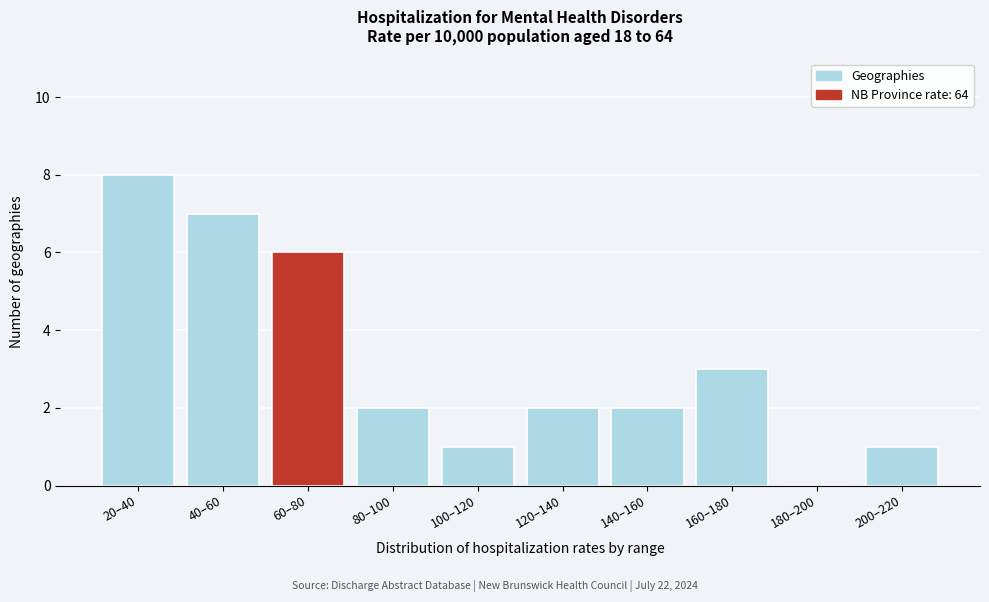

Reading right to left, list all the values displayed in this chart.

200–220=1	180–200=0	160–180=3	140–160=2	120–140=2	100–120=1	80–100=2	60–80=6	40–60=7	20–40=8